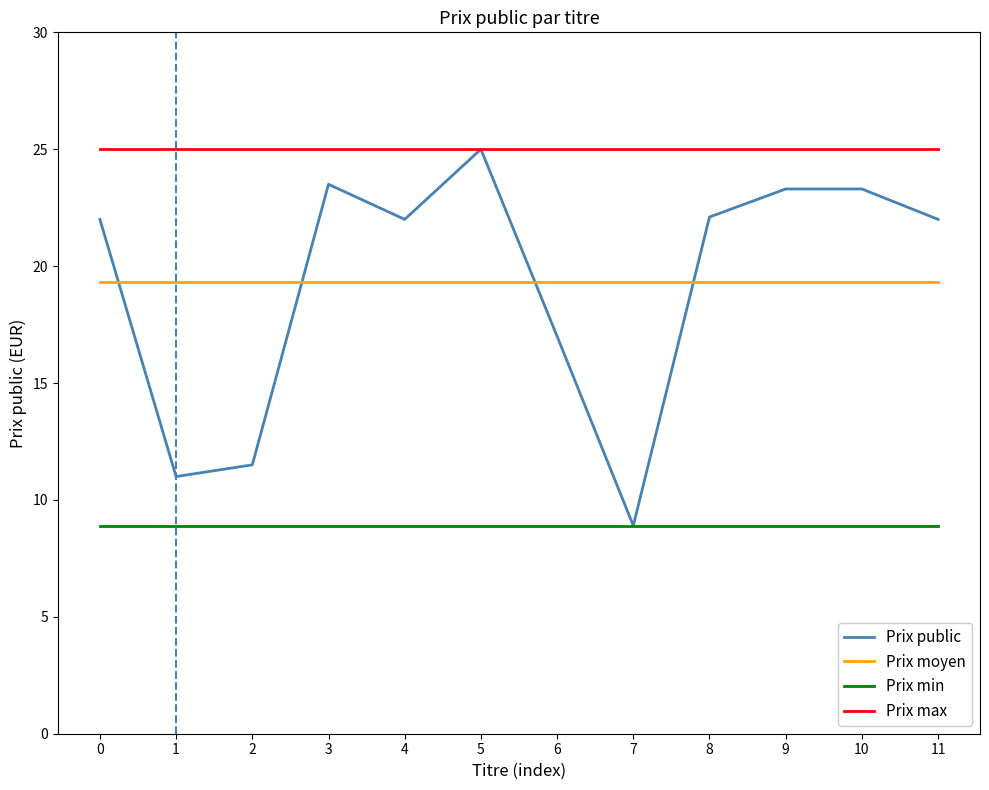

What value does the Prix public series have at 3?

23.5